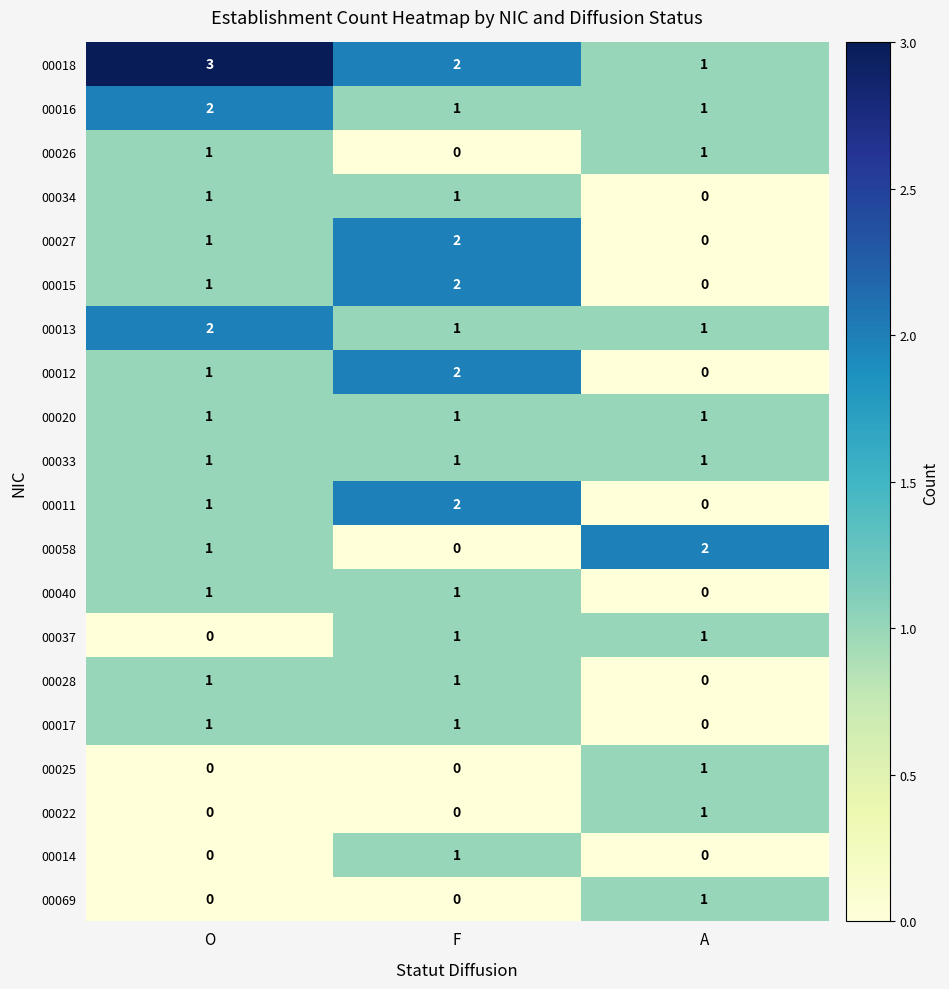

Is the value of 00015 at A greater than the value of 00011 at F?

No